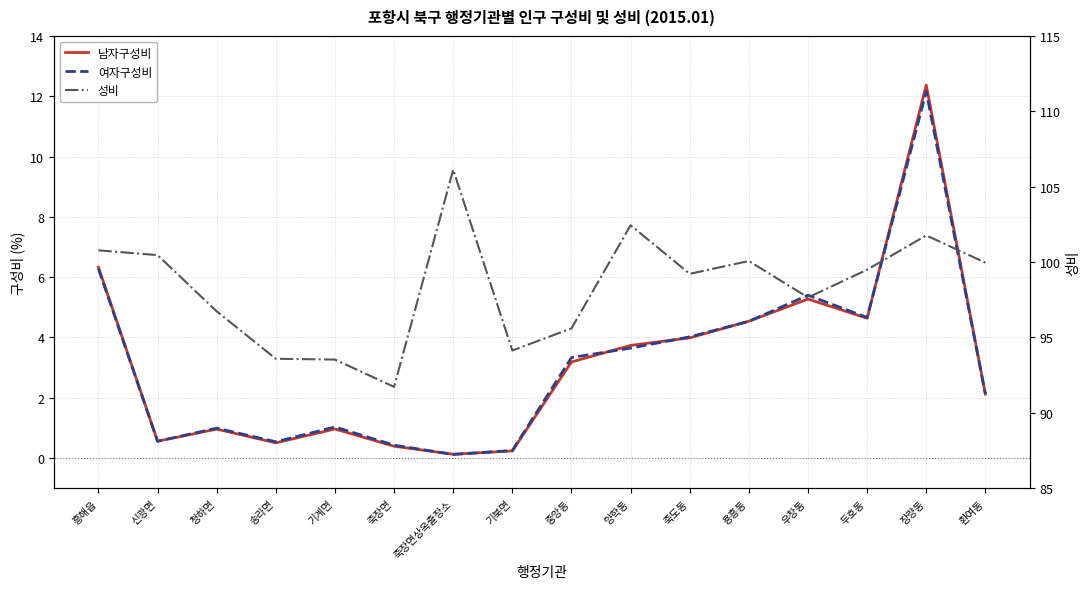

What is the difference between the 성비 values at 용흥동 and 기계면?

6.5